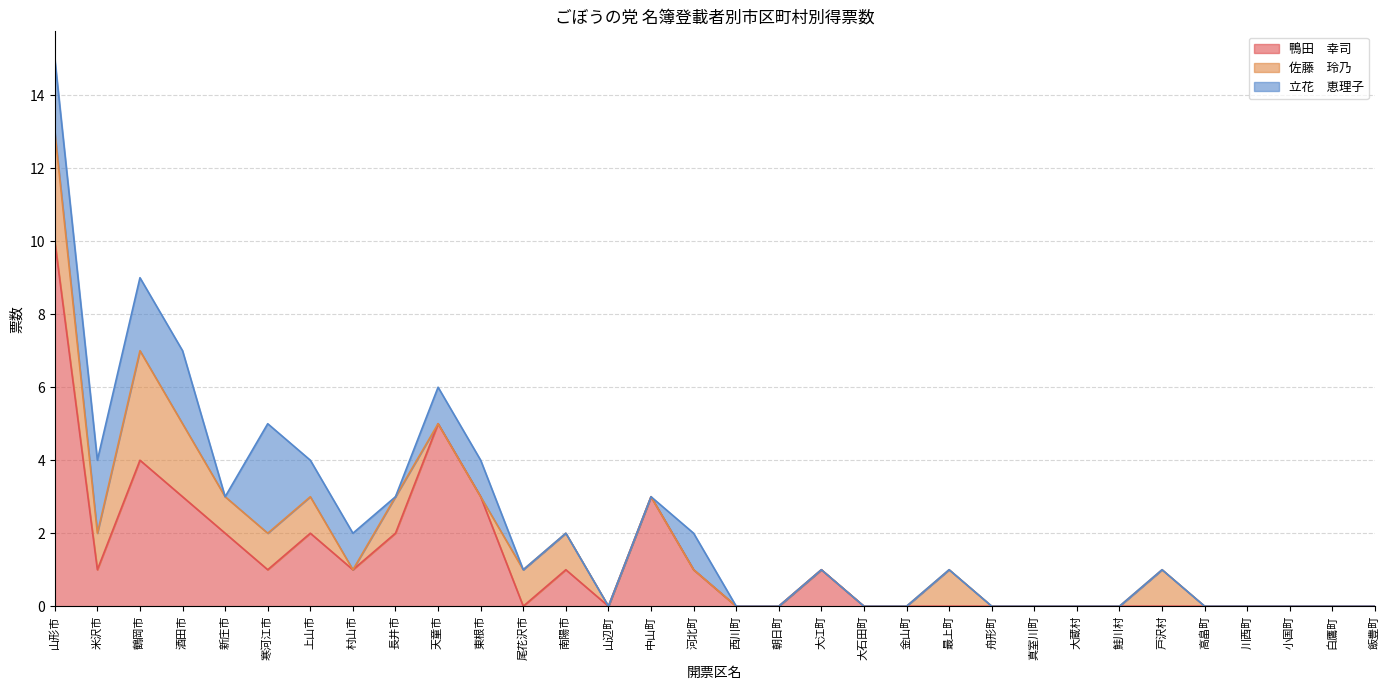

Which series ends up on top after the final intersection of 立花　恵理子 and 鴨田　幸司?

鴨田　幸司